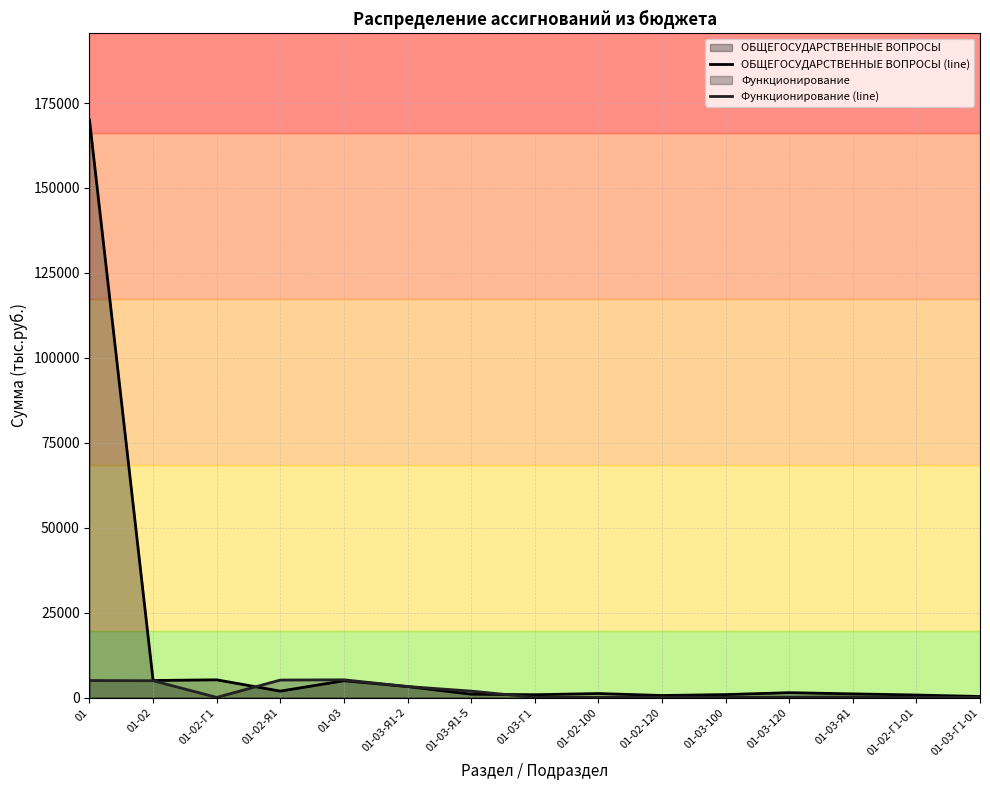

In Функционирование (line), how many points are higher than both neighbors (excluding endpoints)?

3